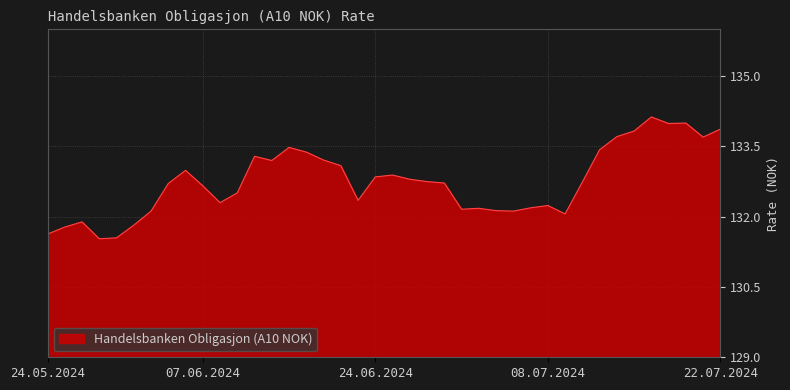

What is the greatest value displayed?

134.1